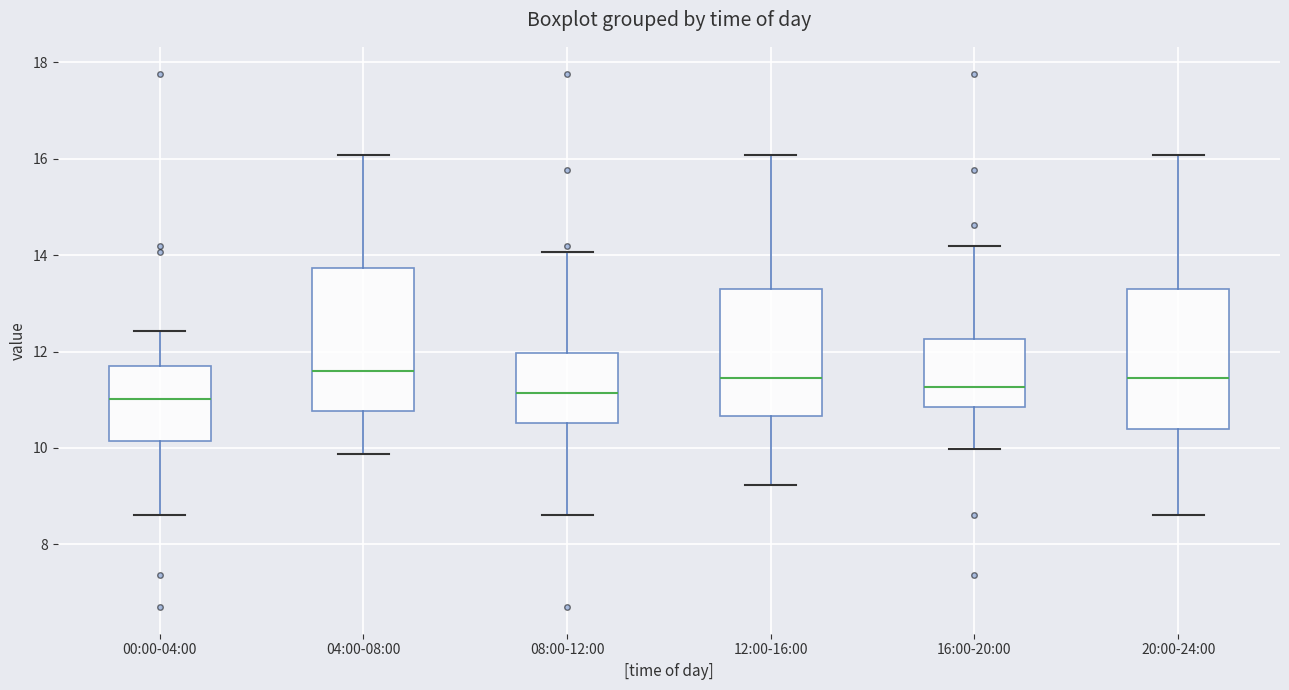

Where is the upper edge of the box for 16:00-20:00 on the y-axis? The values are not printed on the chart, so give them approximately, as read against the axis.

12.2